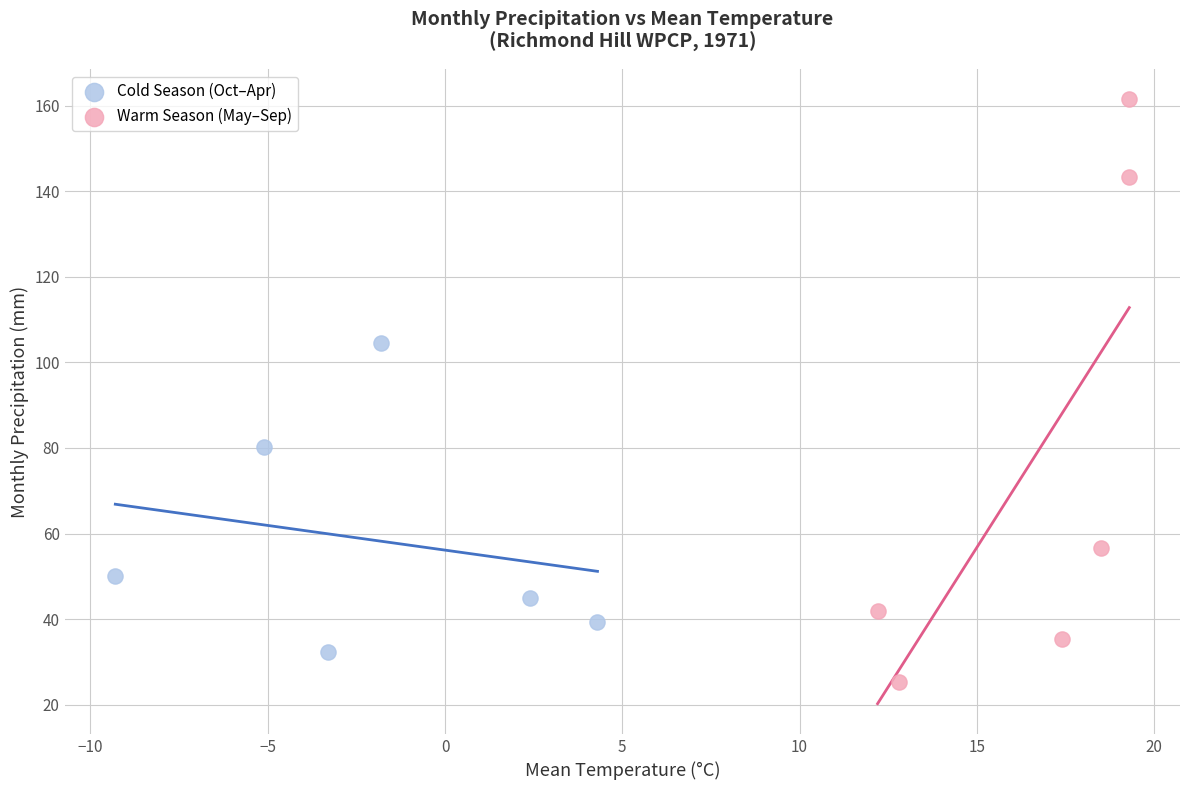

Which series has the widest spread of Y values?

Warm Season (May–Sep)